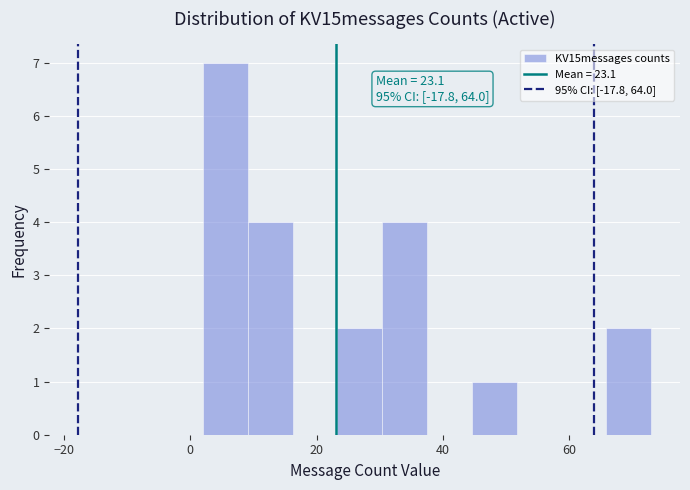

Read against the x-axis, roughly where is the centre of the tallest bar?

6